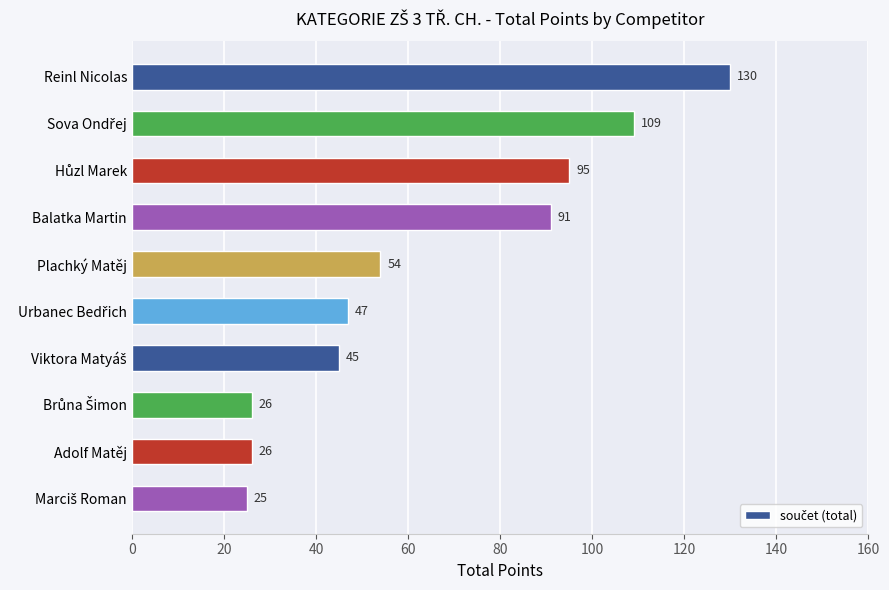

Approximately how many times larger is the value at Plachký Matěj compared to Reinl Nicolas?

0.4